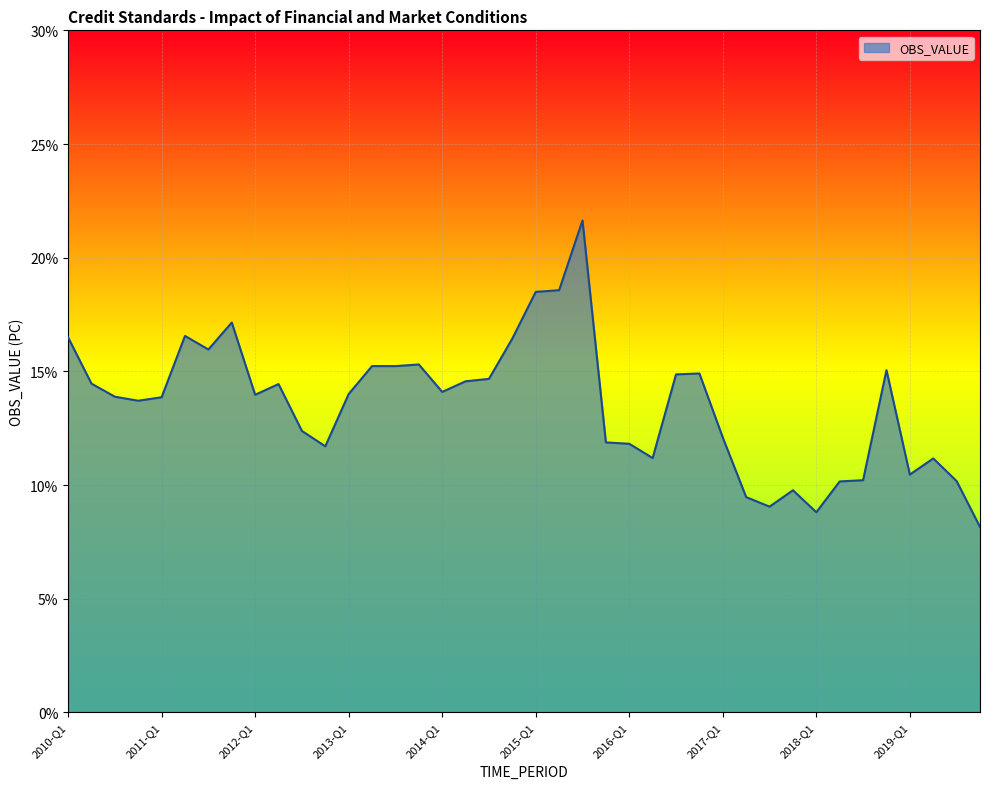

What is the difference between the maximum and minimum values?

13.5